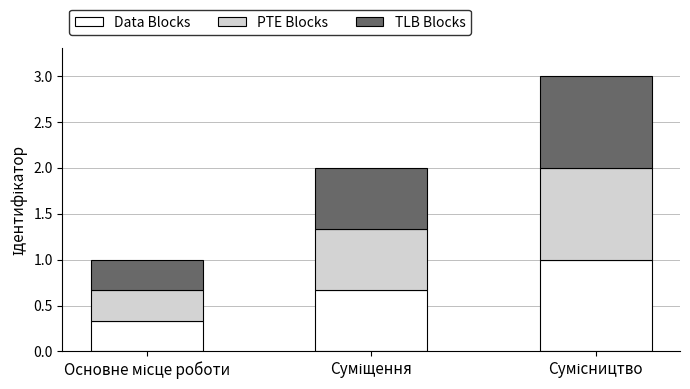

What is the sum of all Data Blocks values?

2.0